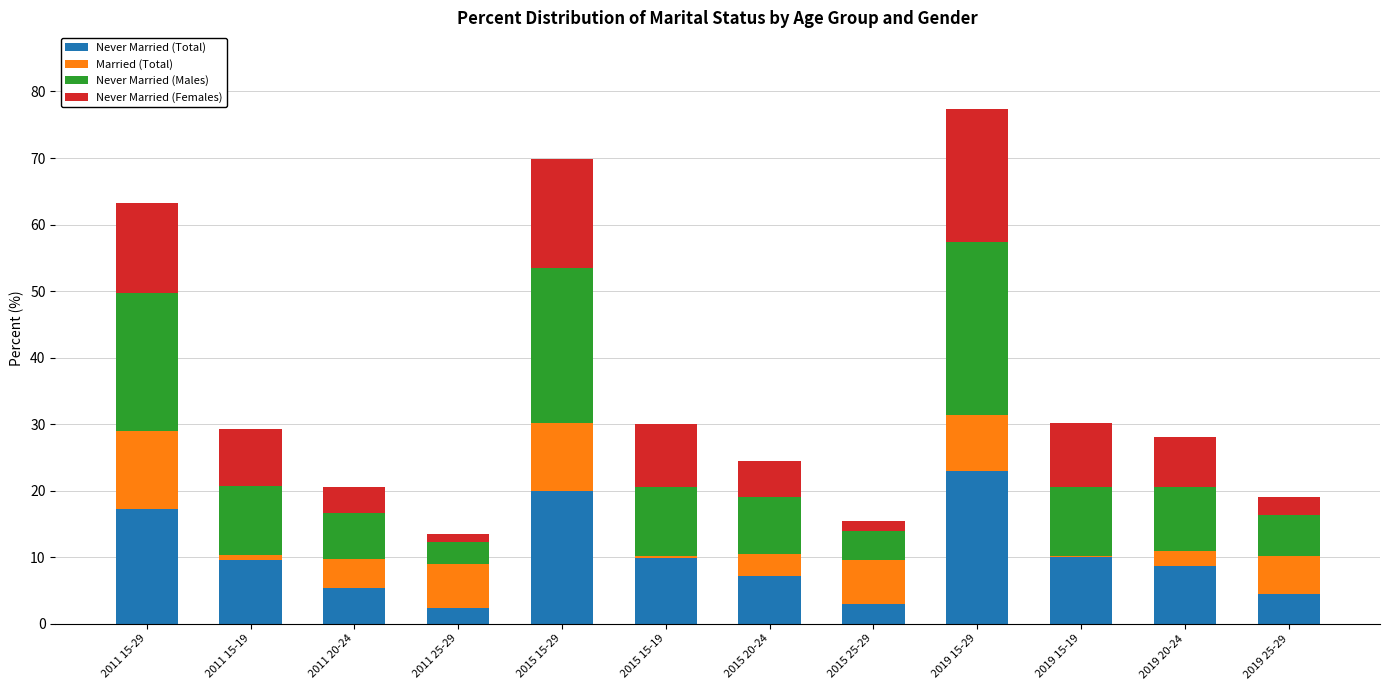

What is the total value across all series at 2015 15-29?

69.9